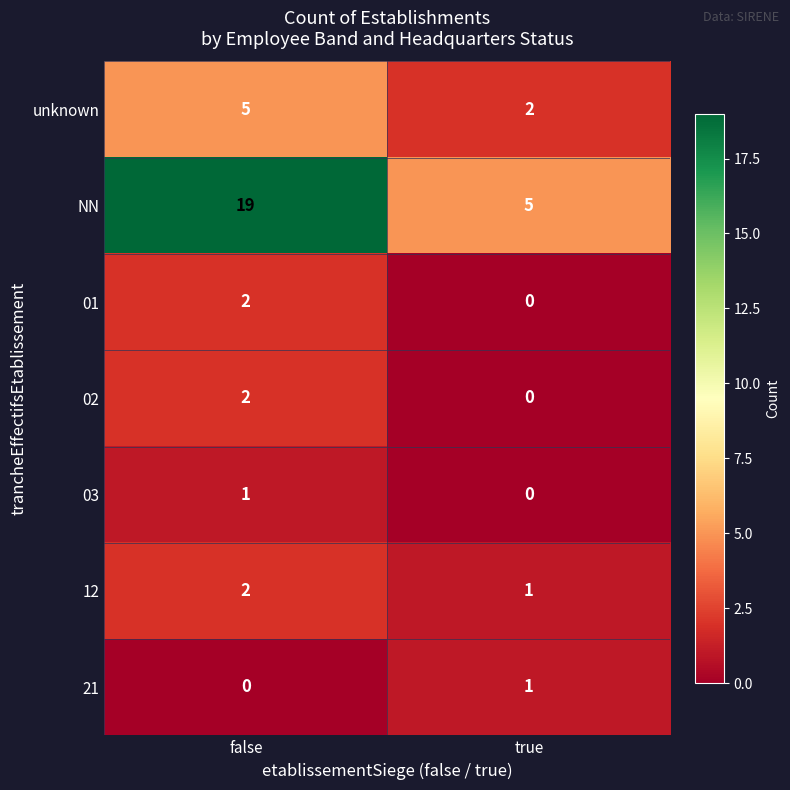

What is the greatest value displayed?

19